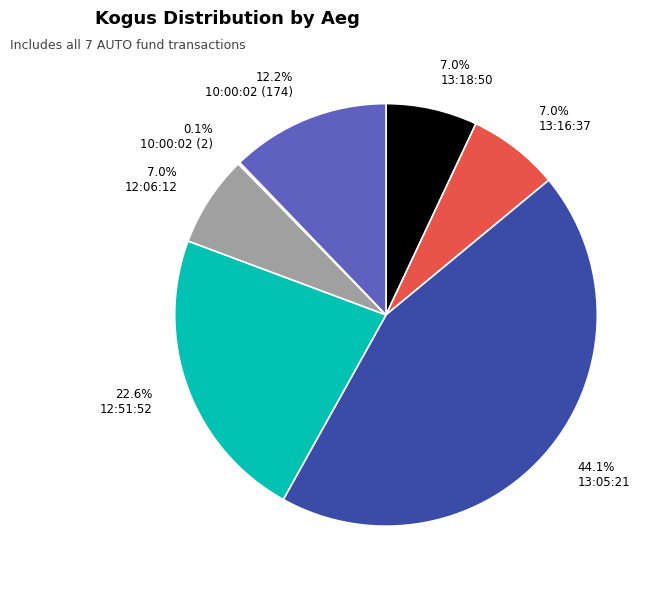

Is there any slice that represents more than half of the pie?

No